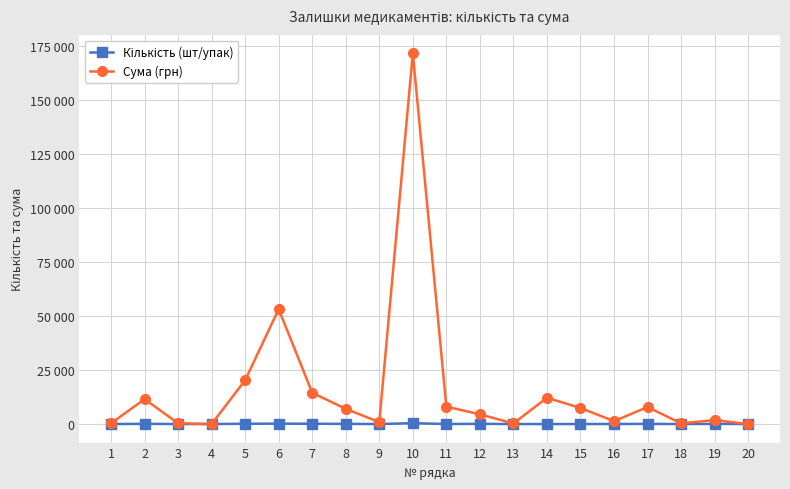

Reading right to left, extract all data points from this chart.

Кількість (шт/упак): 20=1.0	19=80.0	18=4.0	17=67.0	16=25.0	15=8.0	14=4.0	13=10.0	12=95.0	11=21.0	10=408.0	9=3.0	8=77.0	7=144.0	6=190.0	5=145.0	4=0.0	3=2.0	2=100.0	1=1.0
Сума (грн): 20=0.4	19=1832.0	18=320.0	17=7876.6	16=1338.8	15=7447.8	14=12180.0	13=266.7	12=4525.2	11=8059.0	10=171588.5	9=900.0	8=7031.9	7=14496.5	6=53200.0	5=20300.0	4=0.0	3=373.1	2=11538.8	1=320.0